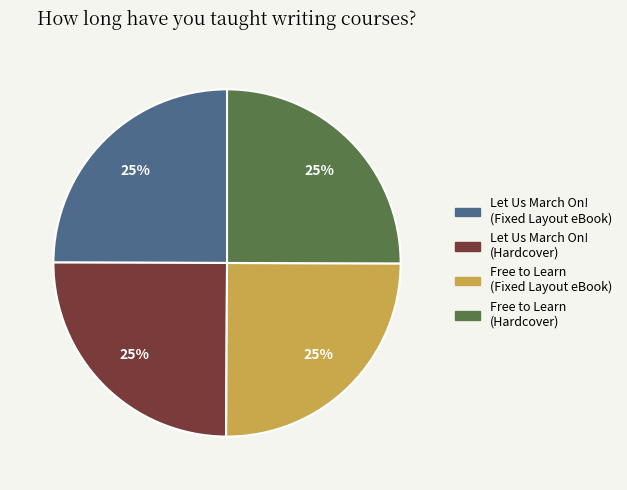

How many slices are in this pie chart?

4